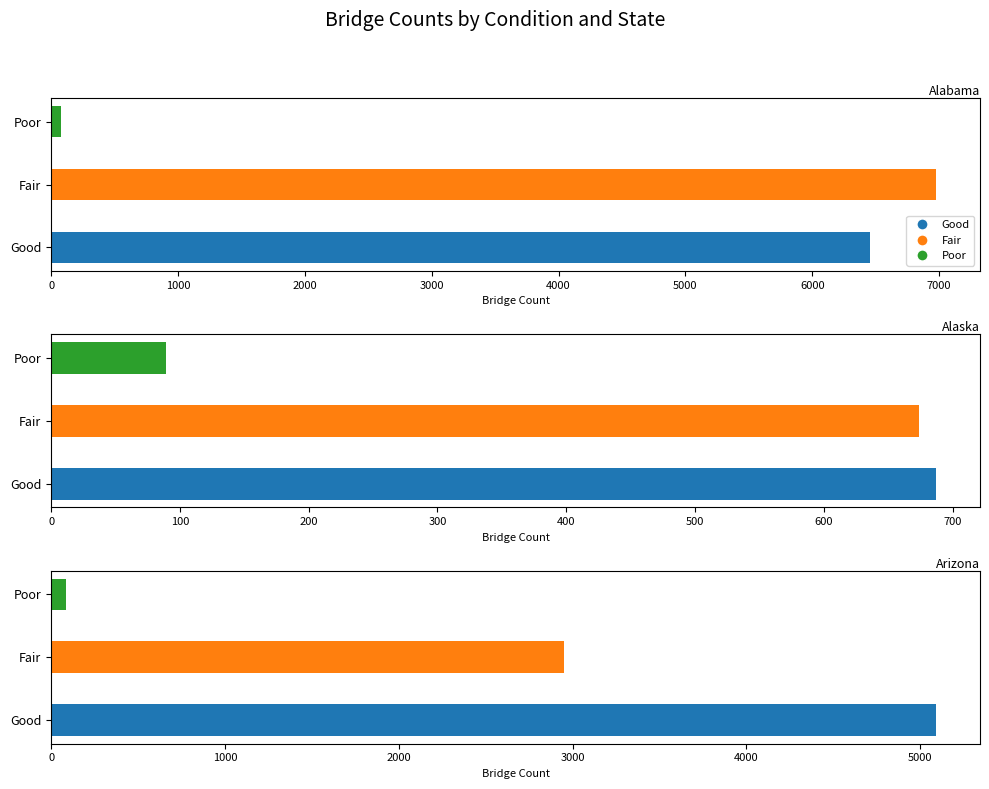

Reading left to right, what are all the values shown in this chart?

Good: Alabama=6452	Alaska=687	Arizona=5089
Fair: Alabama=6974	Alaska=674	Arizona=2951
Poor: Alabama=78	Alaska=89	Arizona=85